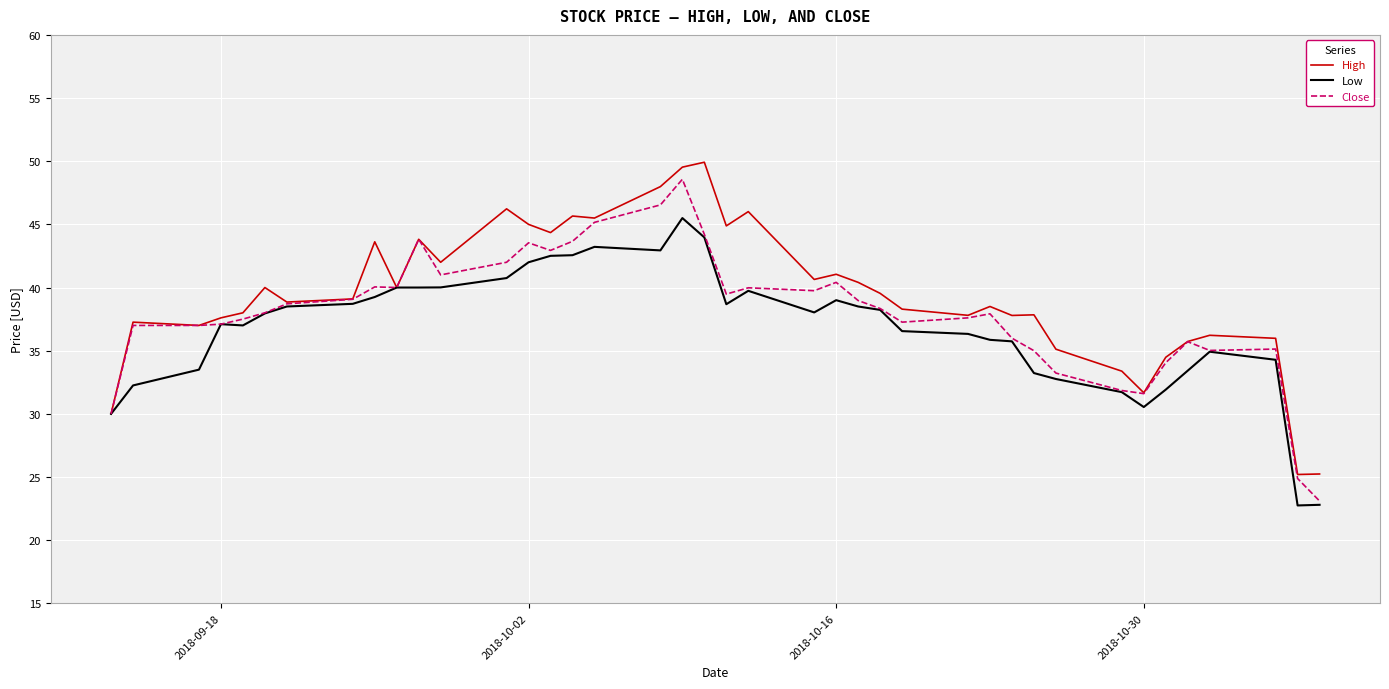

What is the minimum value shown in the chart?

22.8